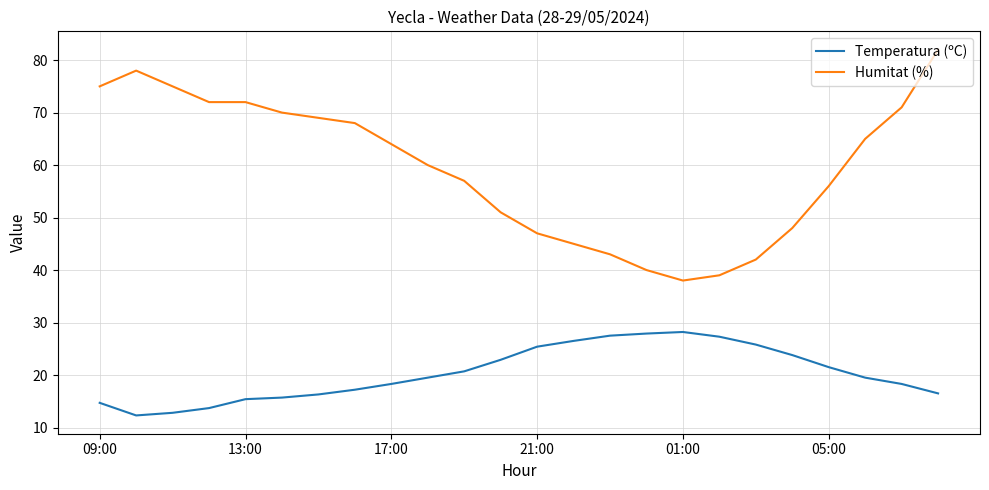

What is the maximum value for Humitat (%)?

82.0